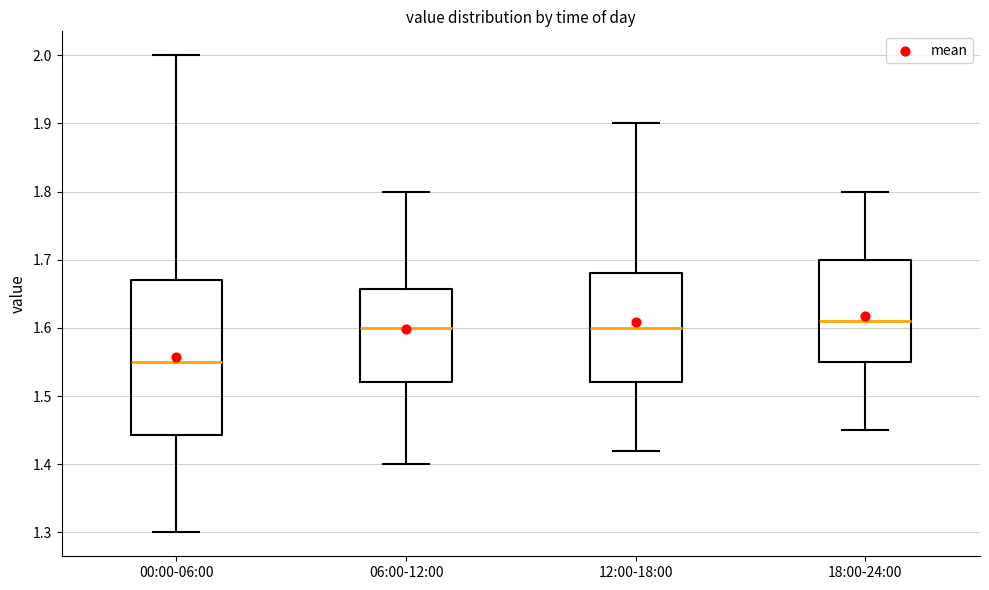

Reading left to right, transcribe this box plot: for each box, give where its median line is, the range the box spans, and where its two whiskers end, as read against the y-axis. The values are not printed on the chart, so give them approximately, as read against the axis.

00:00-06:00: median 1.55, box 1.44 to 1.67, whiskers 1.30 to 2.00
06:00-12:00: median 1.60, box 1.52 to 1.66, whiskers 1.40 to 1.80
12:00-18:00: median 1.60, box 1.52 to 1.68, whiskers 1.42 to 1.90
18:00-24:00: median 1.61, box 1.55 to 1.70, whiskers 1.45 to 1.80